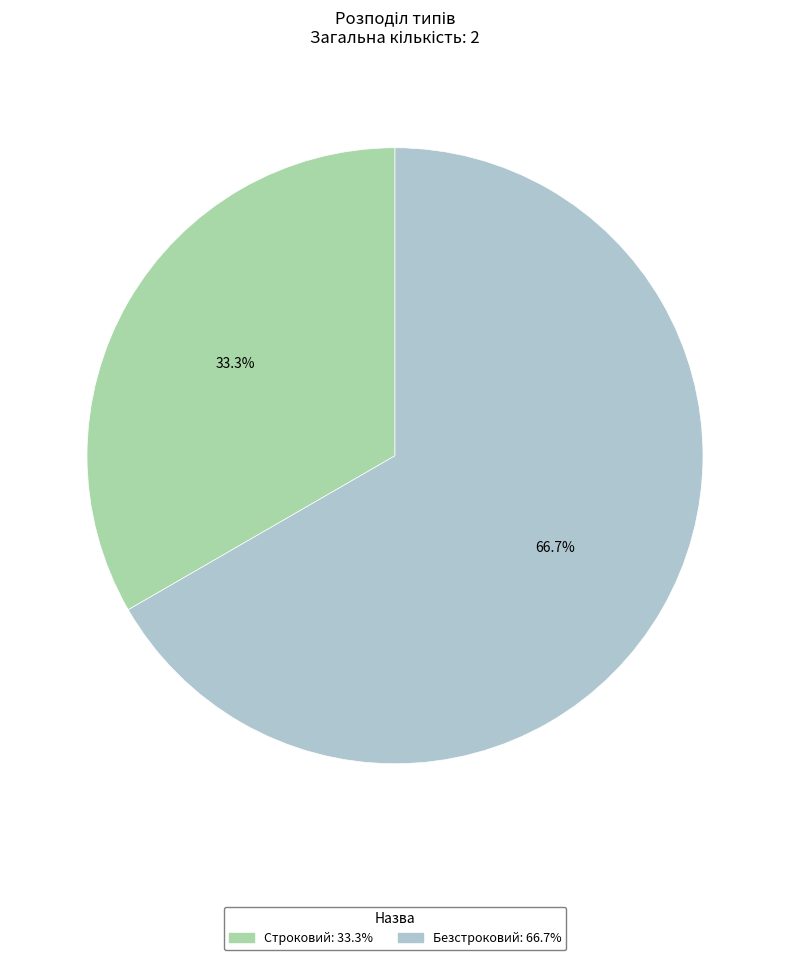

True or false: Строковий accounts for 44% of the total.

False